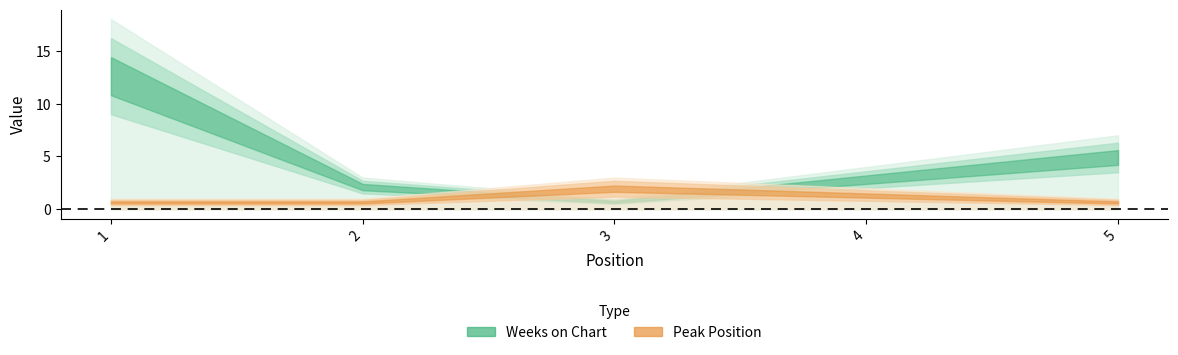

What is the sum of the Peak Position values at 5 and 3?

4